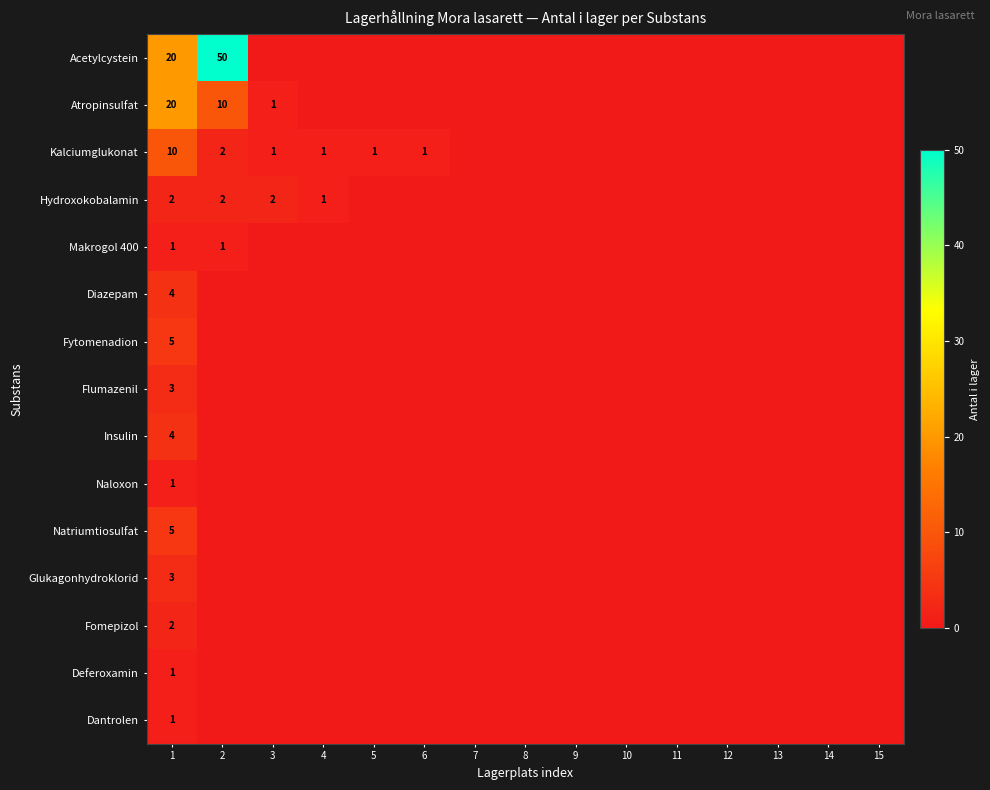

Is it true that Fytomenadion equals 3 at 1?

False